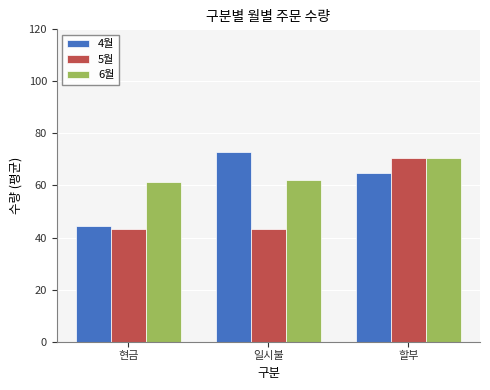

True or false: 5월 has a value of 16.8 at 일시불.

False